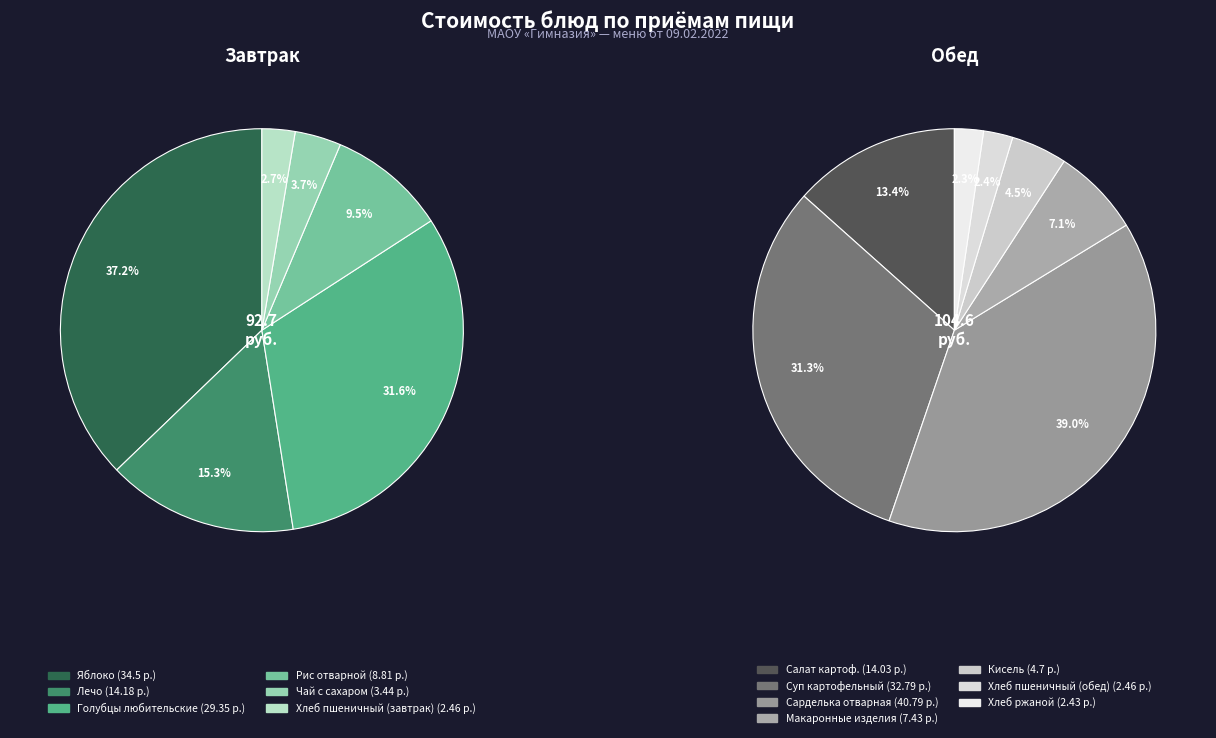

Count the number of slices in the pie.

13